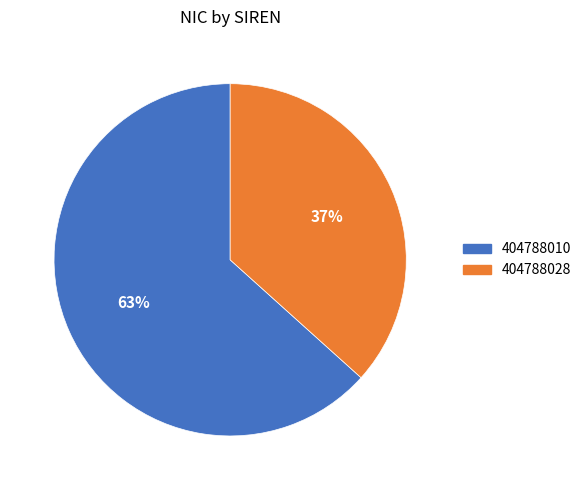

To the nearest percent, what portion does 404788010 represent?

63%